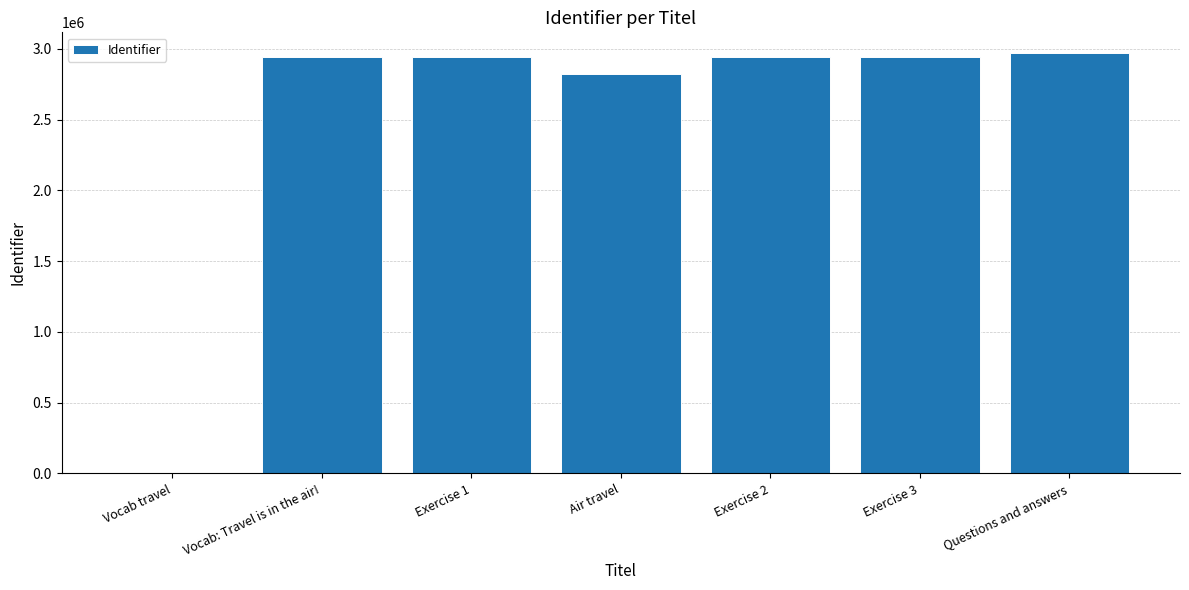

At which label is the value closest to 1483944?

Air travel